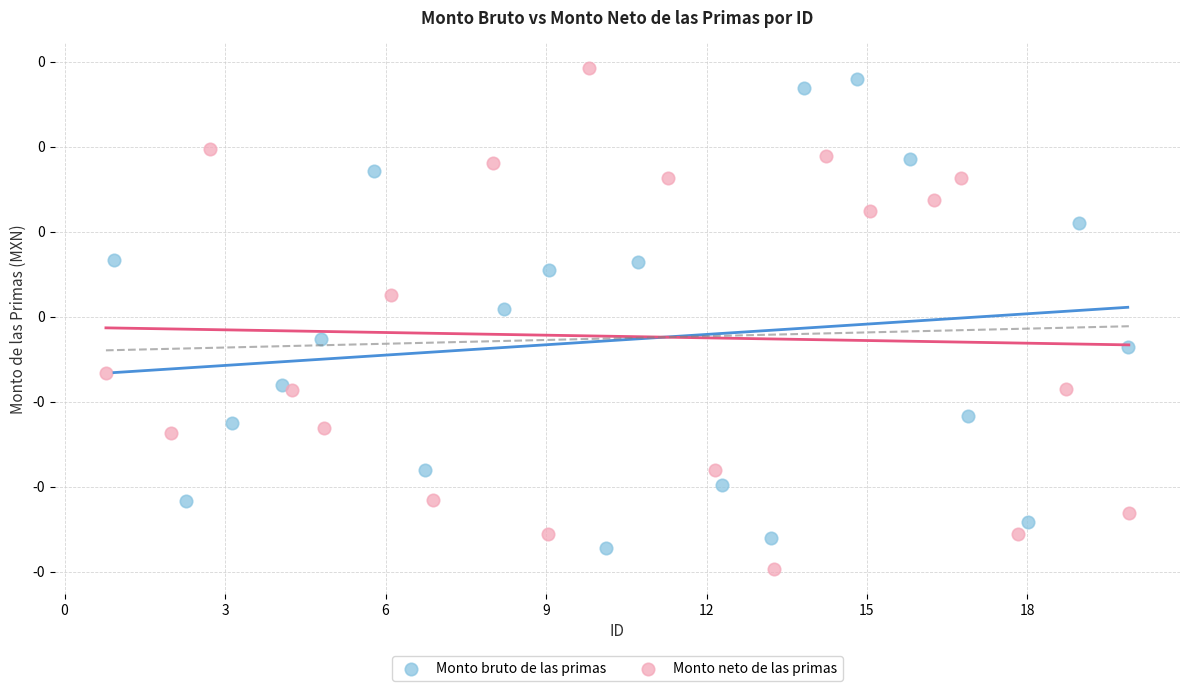

What are all the series names shown in the legend?

Monto bruto de las primas, Monto neto de las primas